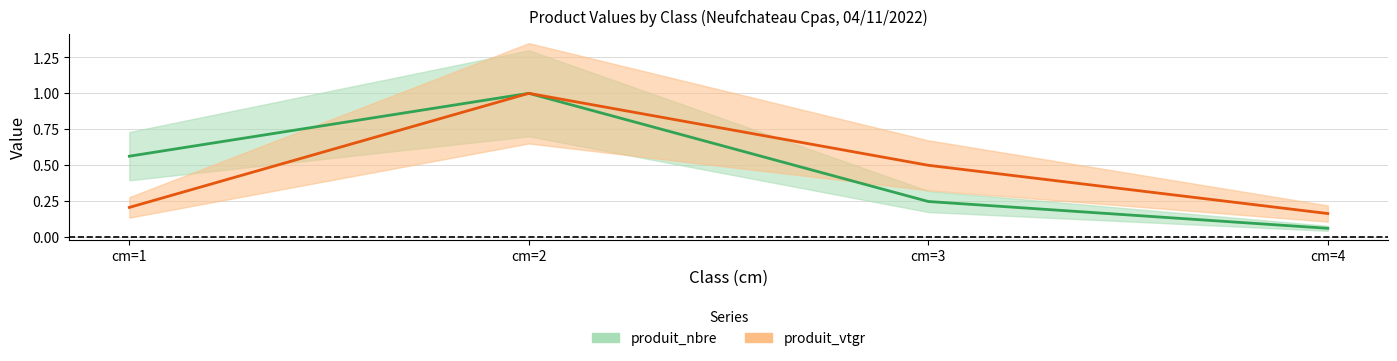

What value does the produit_vtgr series have at cm=2?

1.0